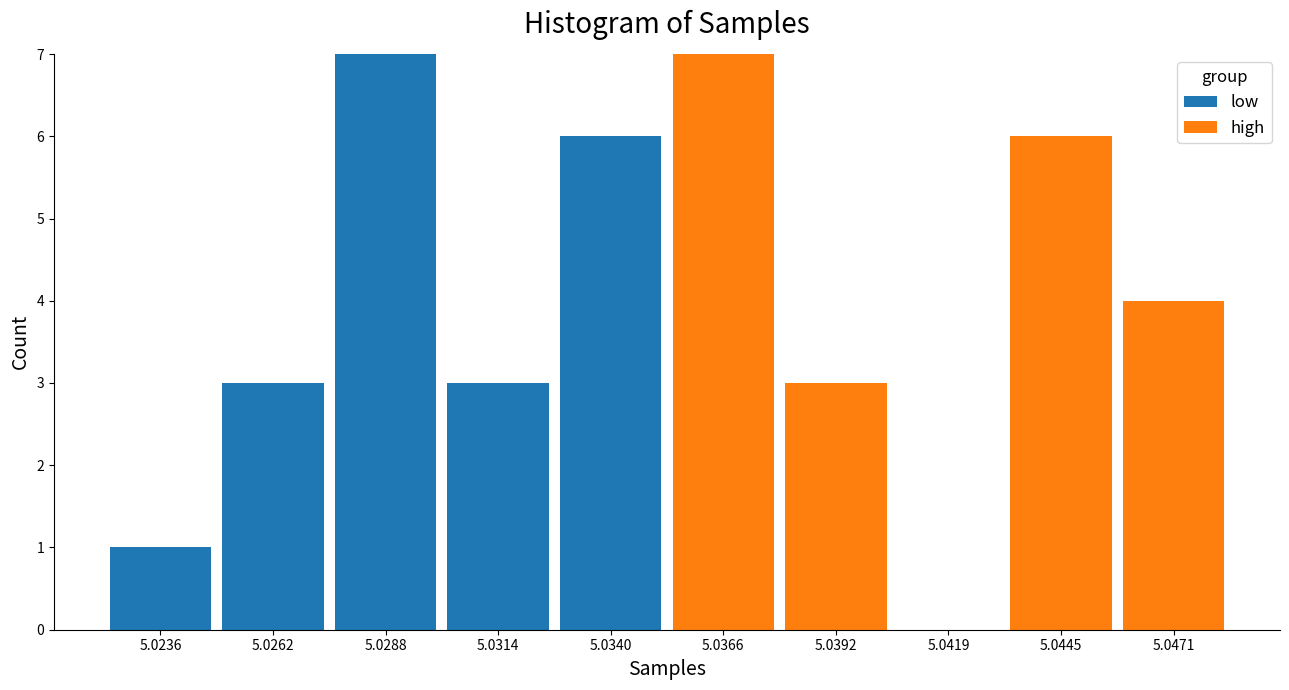

Reading left to right, list the values for the low series.

5.0236=1	5.0262=3	5.0288=7	5.0314=3	5.0340=6	5.0366=0	5.0392=0	5.0419=0	5.0445=0	5.0471=0